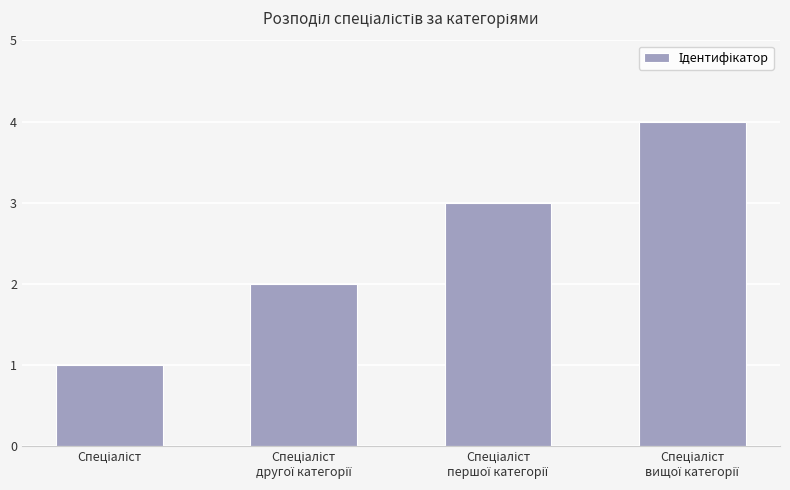

How many bars are there in total?

4